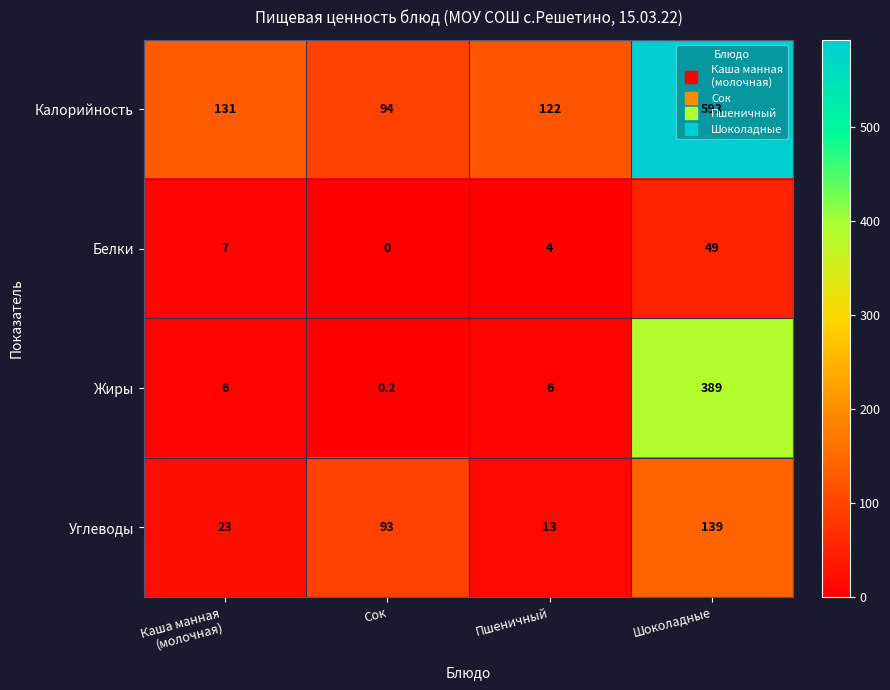

Is it true that Углеводы equals 21.0 at Сок?

False